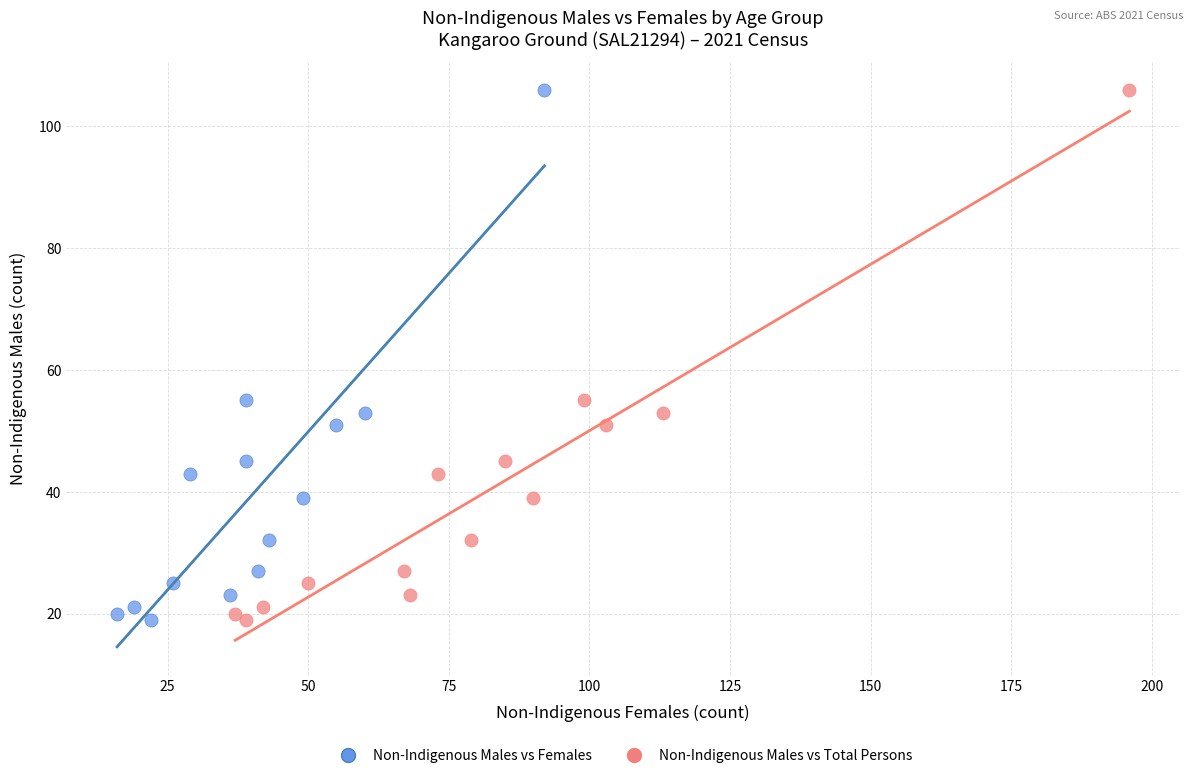

What are all the series names shown in the legend?

Non-Indigenous Males vs Females, Non-Indigenous Males vs Total Persons